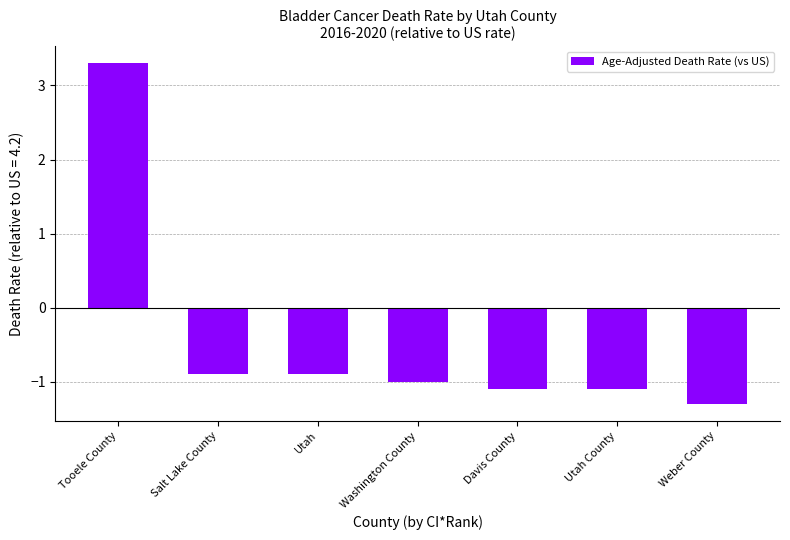

Where does the data first go above -1?

Tooele County